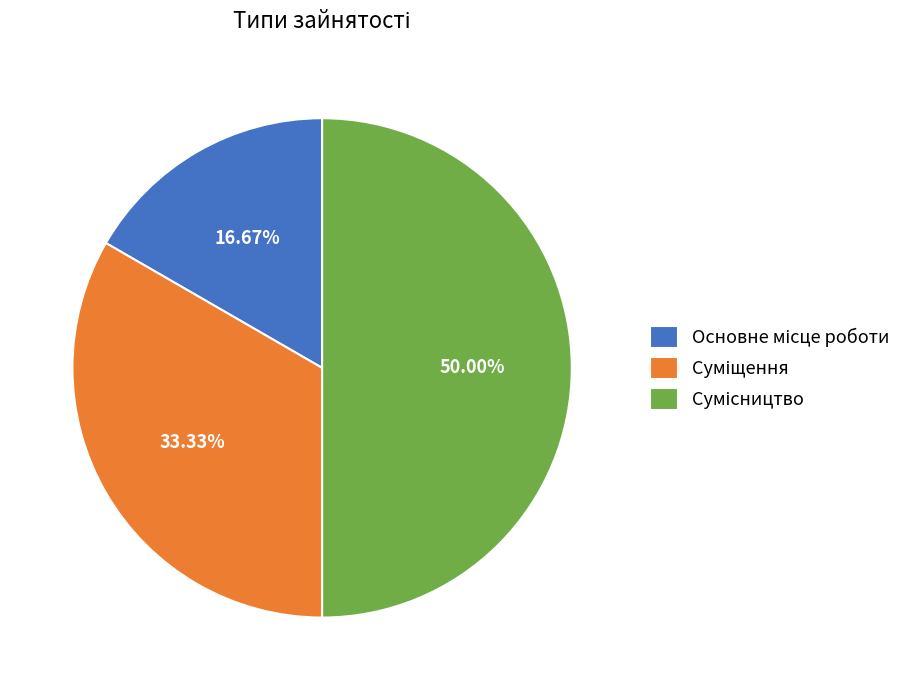

Combined, do Сумісництво and Основне місце роботи account for over 50%?

Yes